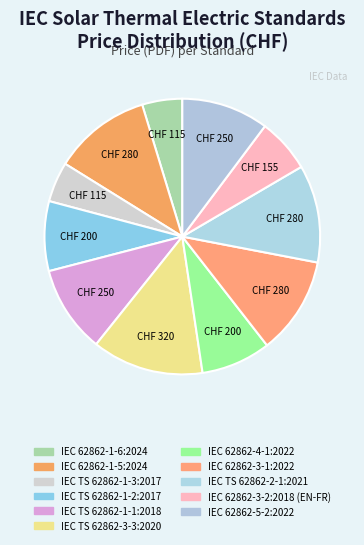

How many slices are in this pie chart?

11